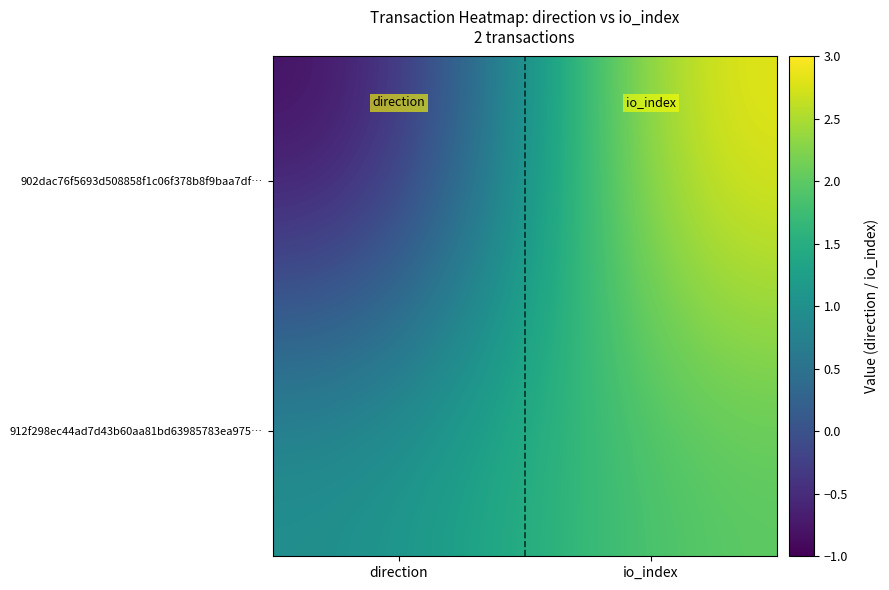

At which category is the sum across all series the highest?

io_index